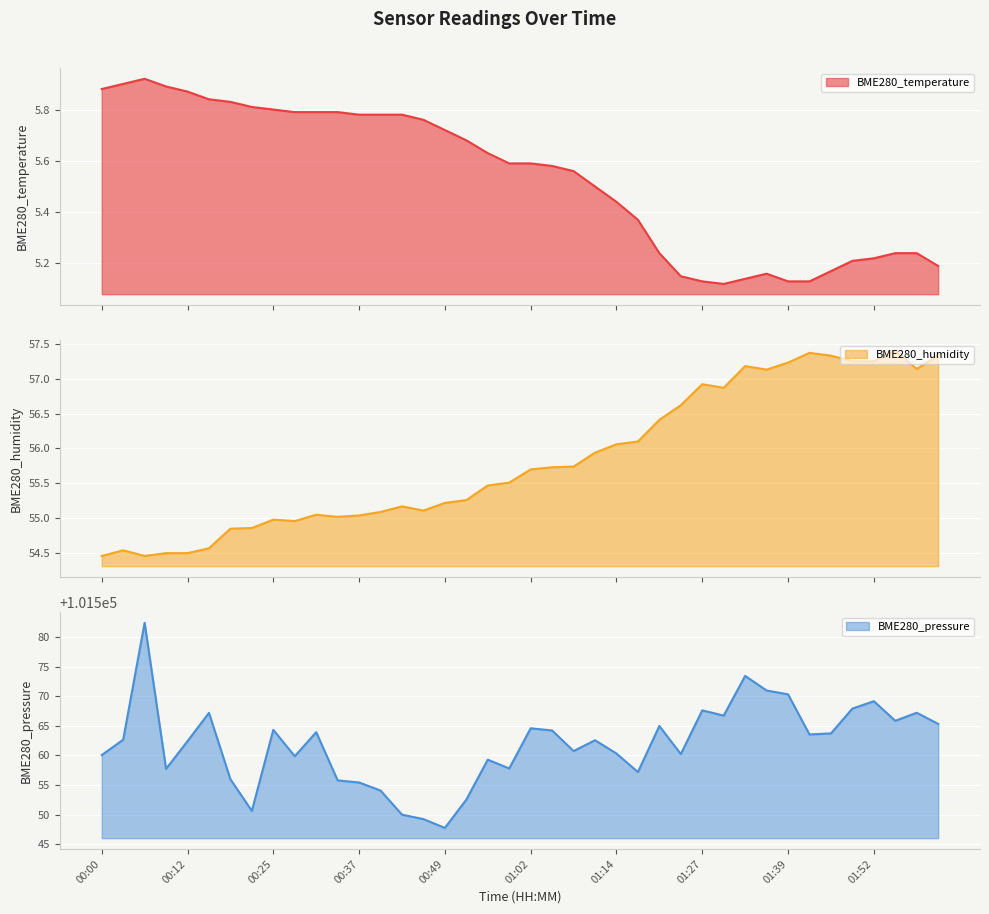

What is the average value of the BME280_temperature series?

5.5